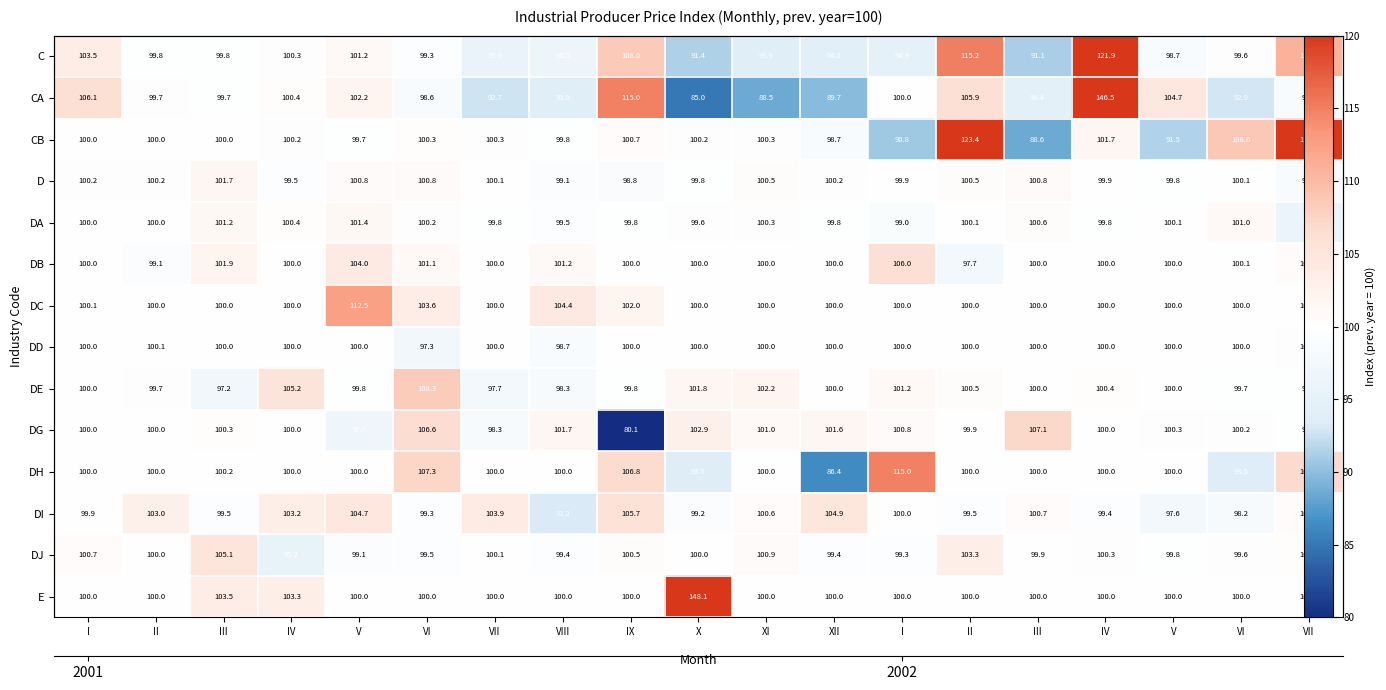

The DA series shows 39.5 at VIII. True or false?

False